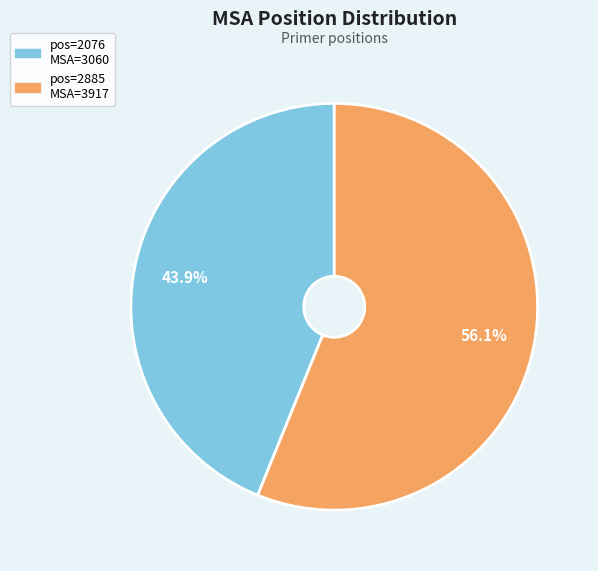

Is there any slice that represents more than half of the pie?

Yes